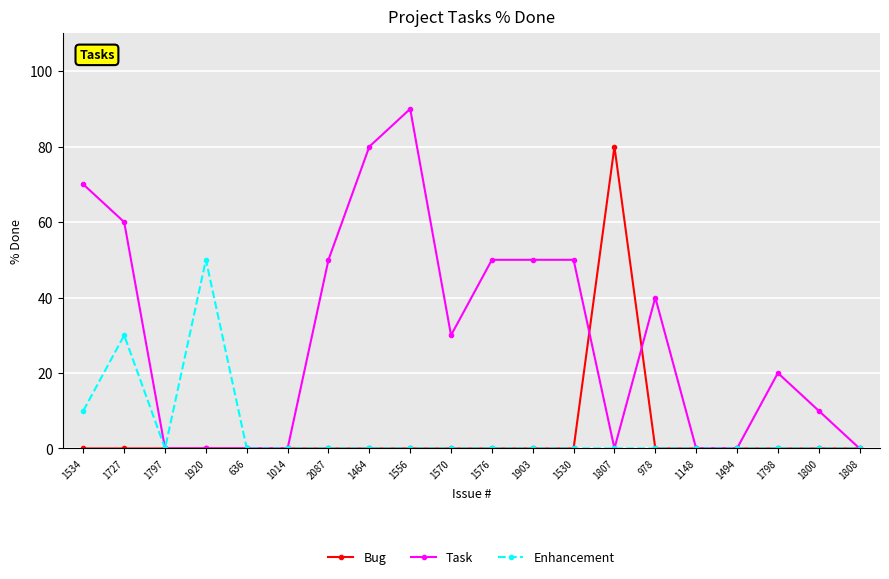

List the series in order of their peak value, highest first.

Task, Bug, Enhancement